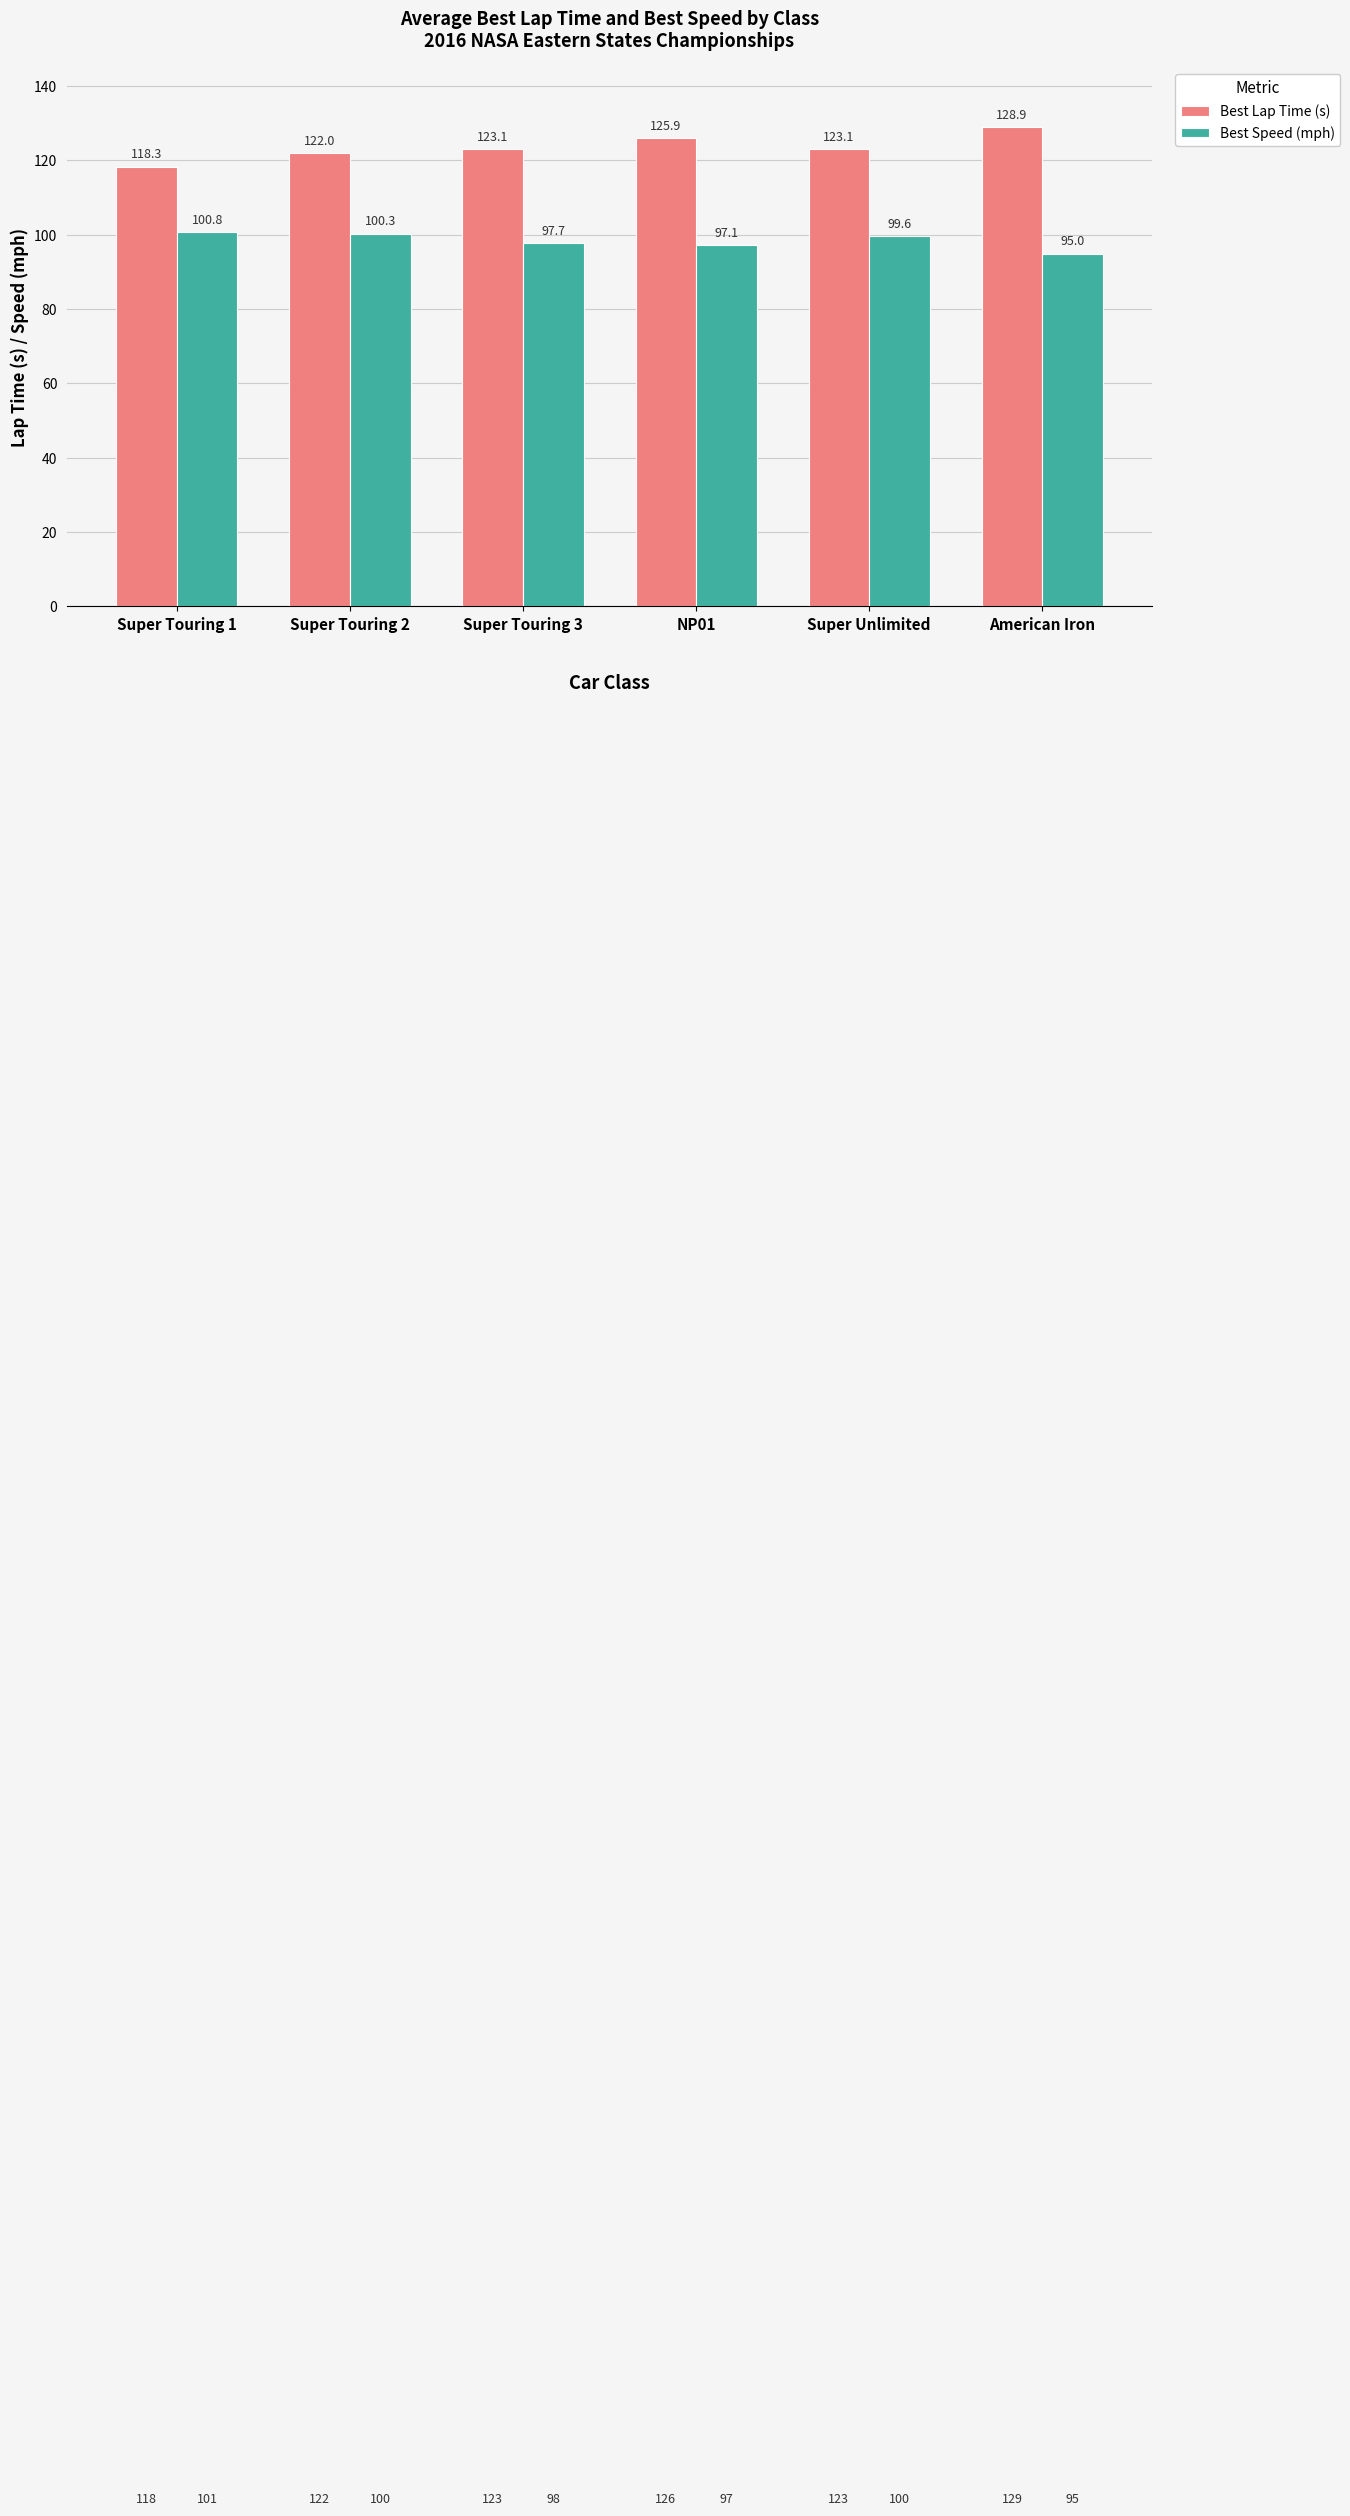

What is the approximate value of Best Lap Time (s) at Super Touring 3?

123.1